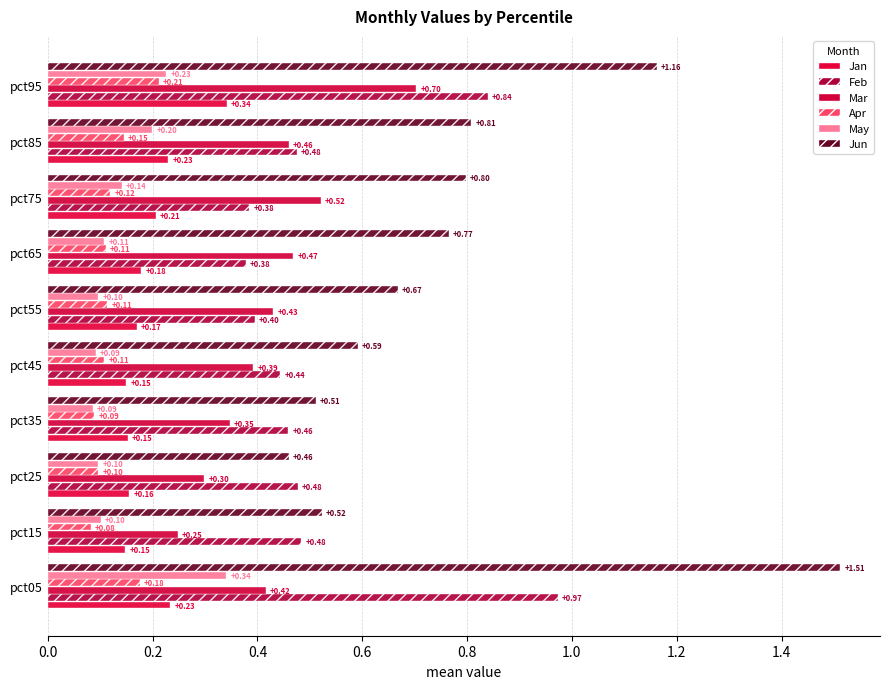

At how many categories does at least one series exceed 1?

2